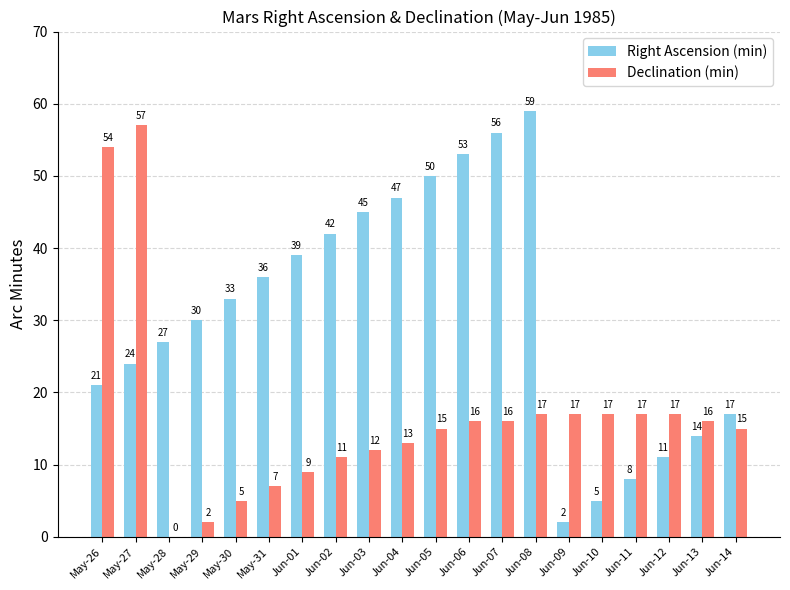

At which category is the sum across all series the highest?

May-27